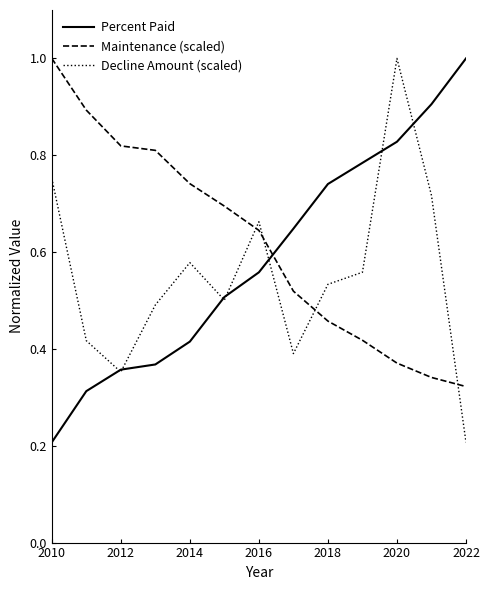

True or false: Maintenance (scaled) and Decline Amount (scaled) intersect in this chart.

True